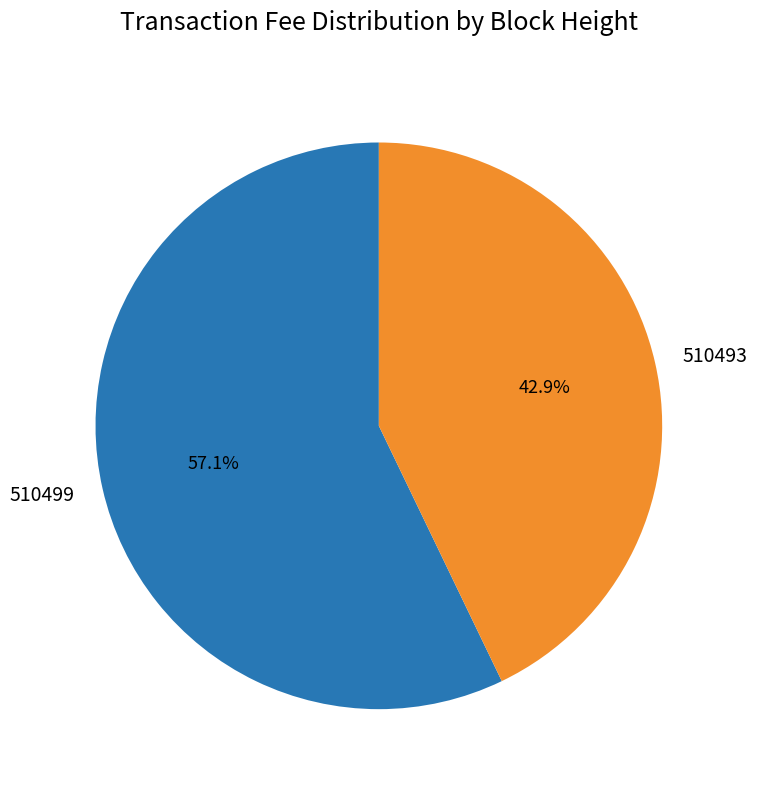

The 510499 slice represents 57% of the pie. True or false?

True